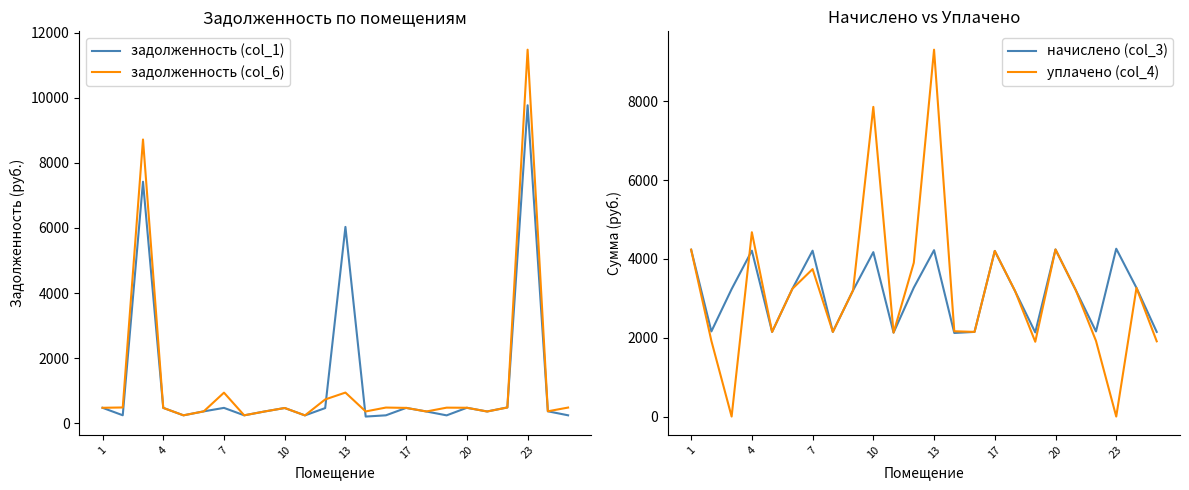

The value of задолженность (col_6) at 7 is 935.6. True or false?

True